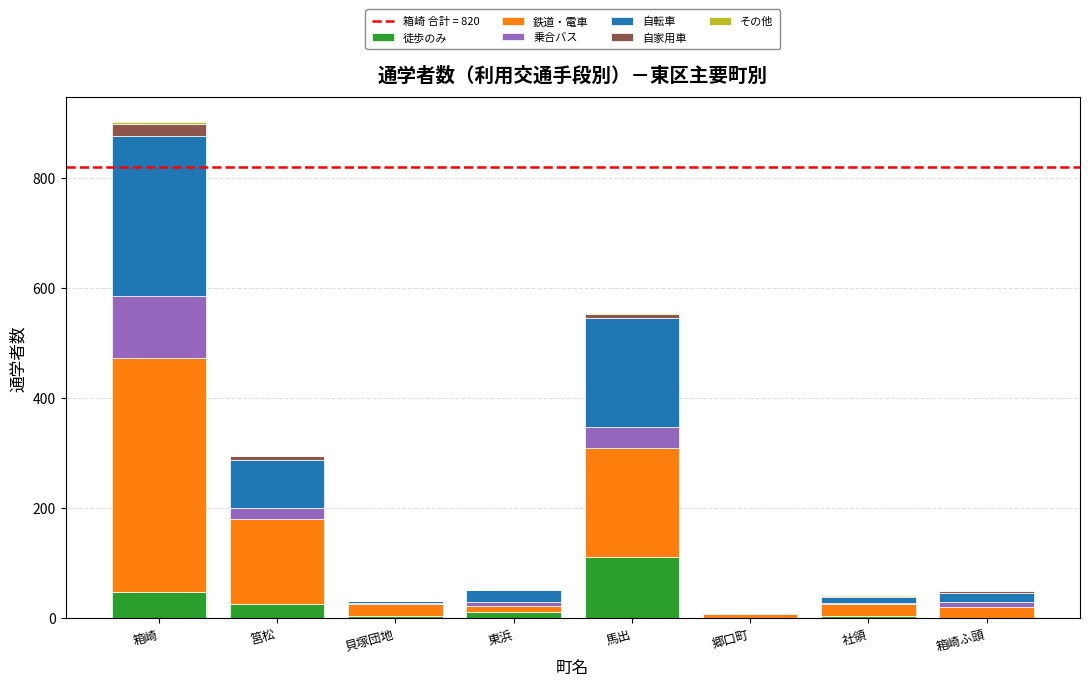

At which category is the sum across all series the highest?

箱崎